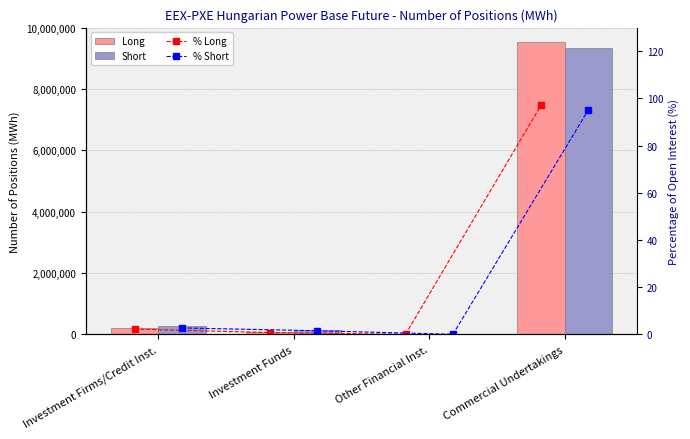

At Investment Funds, list the series in order from largest to smallest.

Short, Long, % Short, % Long